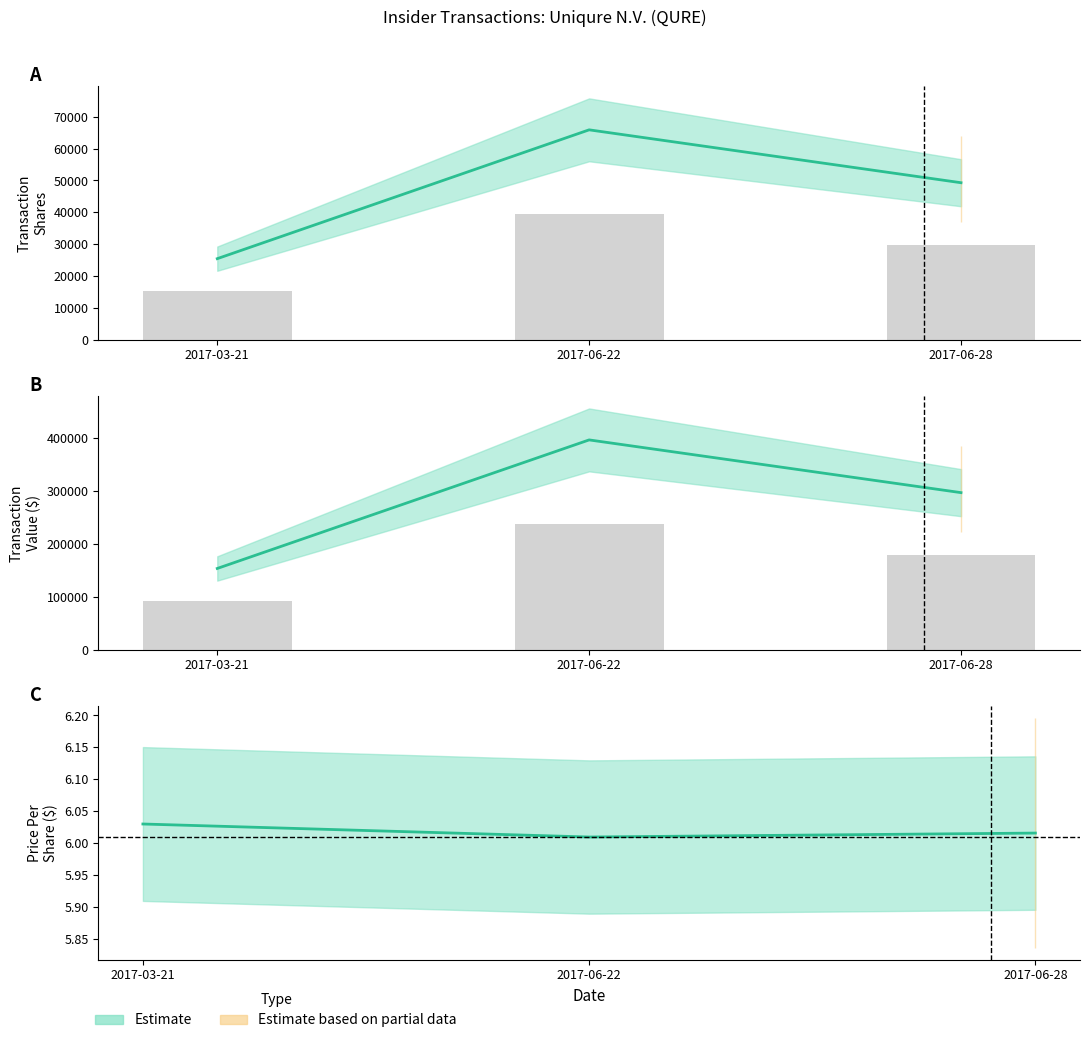

At which category is the sum across all series the highest?

2017-06-22